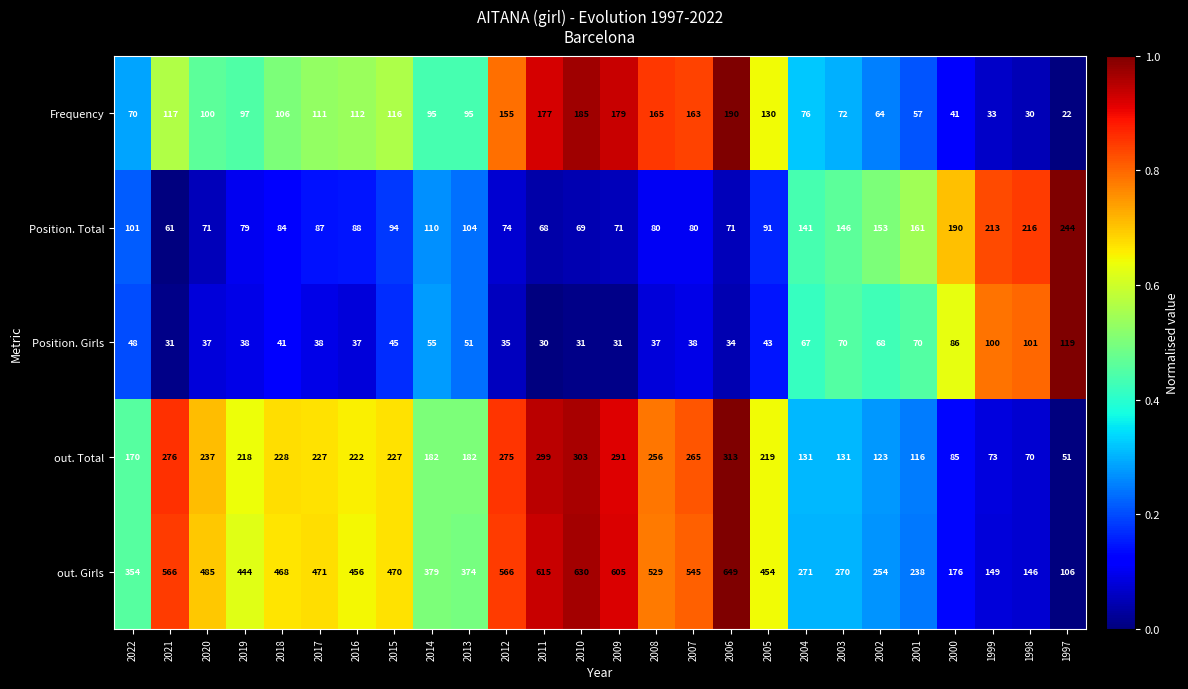

At 2018, list the series in order from largest to smallest.

out. Girls, out. Total, Frequency, Position. Total, Position. Girls